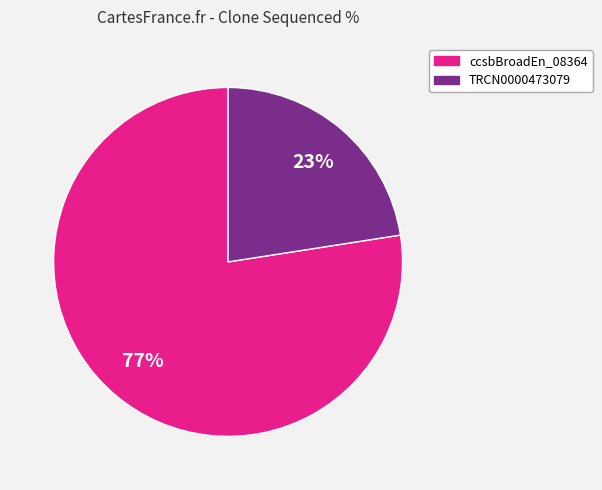

Is there a majority slice in this chart?

Yes